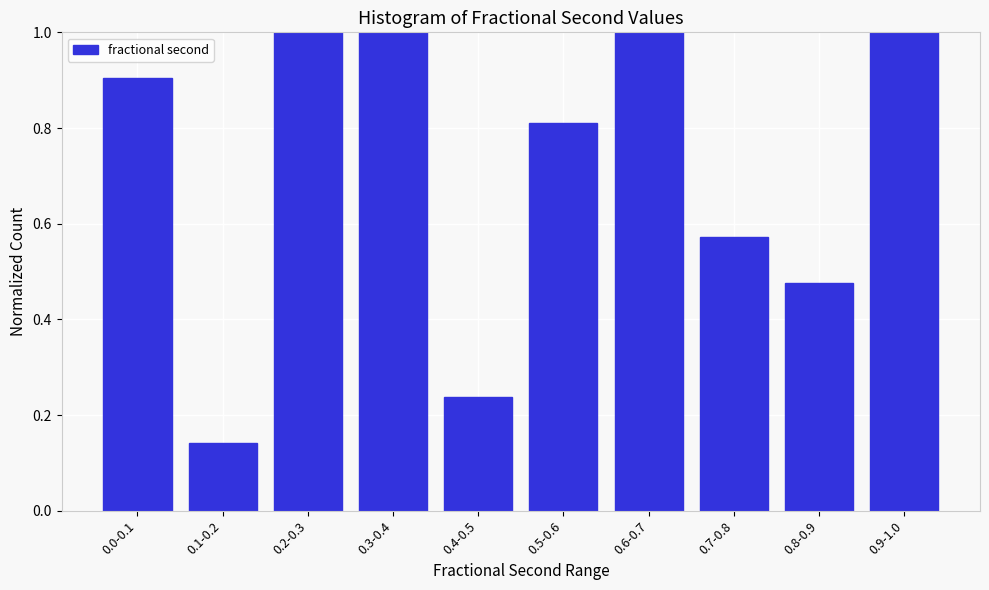

What is the value of the 4th bar from the left?

1.0